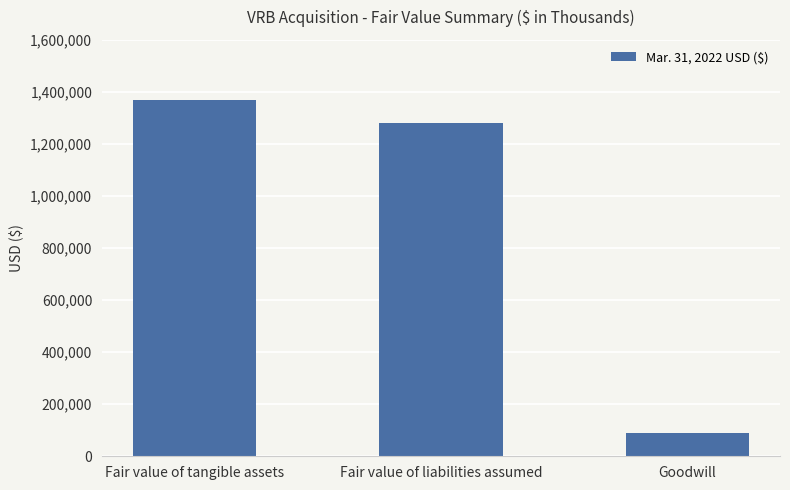

Rank the categories by value from highest to lowest.

Fair value of tangible assets, Fair value of liabilities assumed, Goodwill